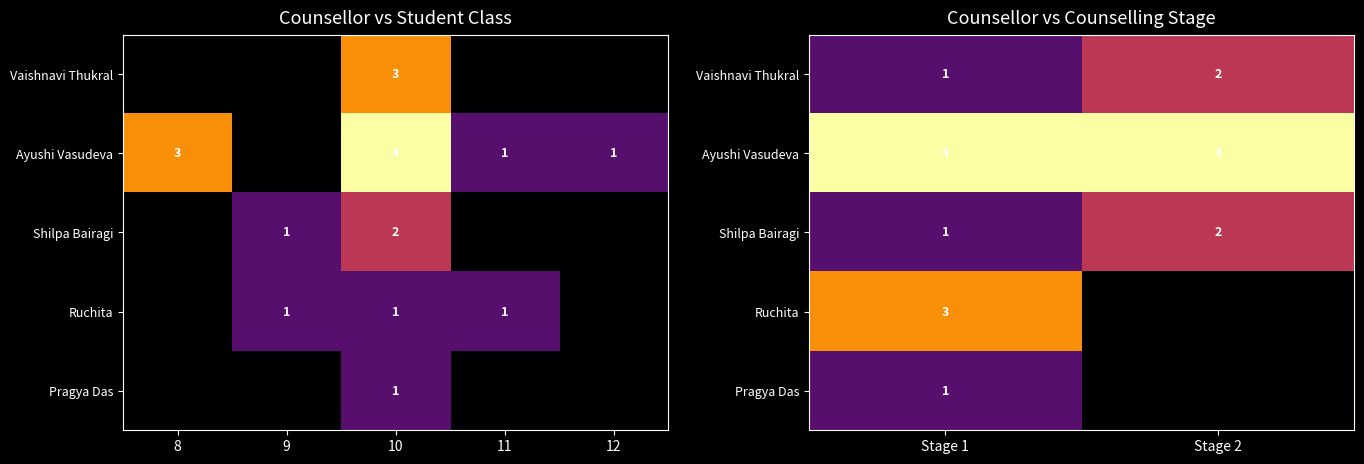

Which series has the largest total across all categories?

Ayushi Vasudeva